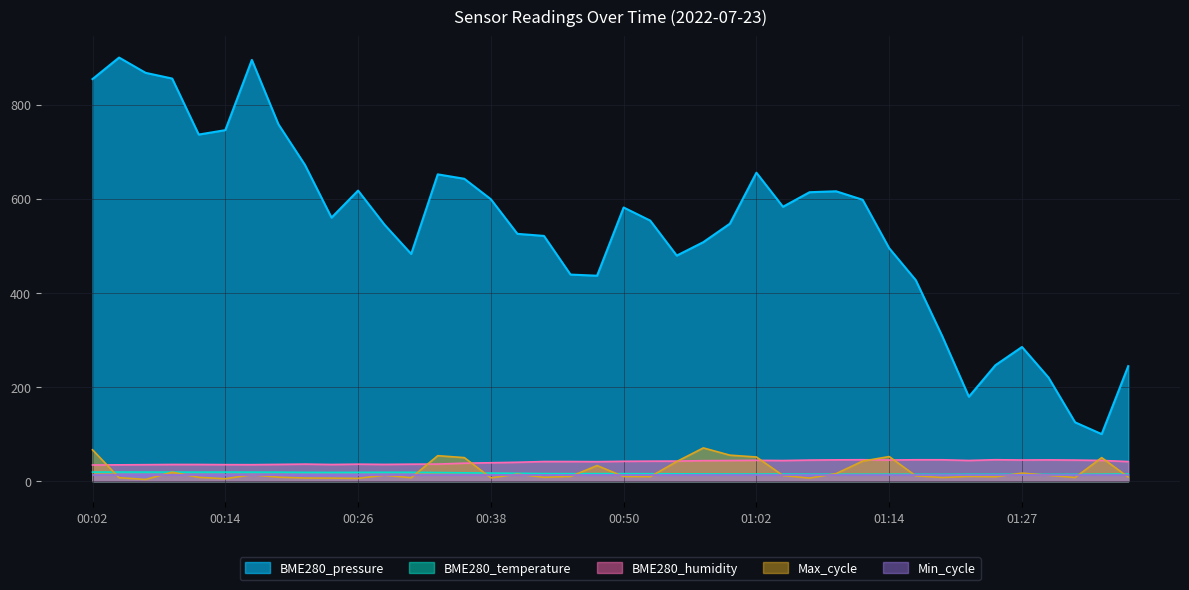

Between 00:09 and 00:19, which series saw the biggest shift?

BME280_pressure